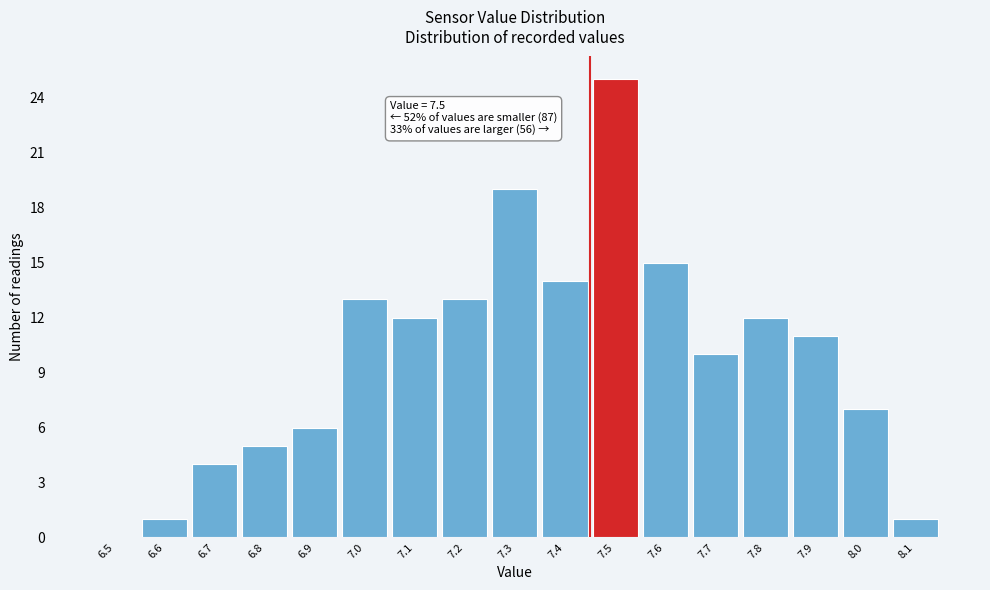

Reading left to right, extract all data points from this chart.

6.5=0	6.6=1	6.7=4	6.8=5	6.9=6	7.0=13	7.1=12	7.2=13	7.3=19	7.4=14	7.5=25	7.6=15	7.7=10	7.8=12	7.9=11	8.0=7	8.1=1